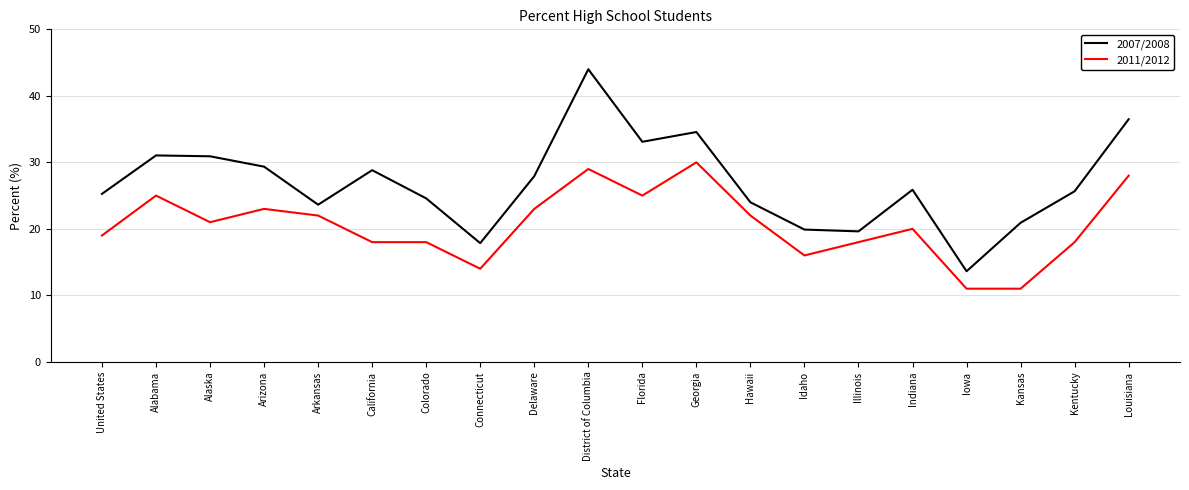

Between Delaware and Louisiana, which series saw the biggest shift?

2007/2008